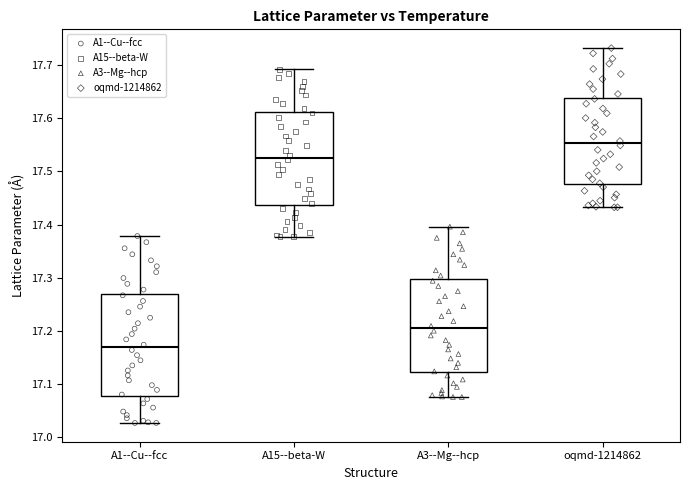

Reading left to right, read every box against the y-axis: the position of its median line, the range the box covers, and the ends of its whiskers. The values are not printed on the chart, so give them approximately, as read against the axis.

A1--Cu--fcc: median 17.17, box 17.08 to 17.27, whiskers 17.03 to 17.38
A15--beta-W: median 17.53, box 17.44 to 17.61, whiskers 17.38 to 17.69
A3--Mg--hcp: median 17.20, box 17.12 to 17.30, whiskers 17.08 to 17.40
oqmd-1214862: median 17.55, box 17.48 to 17.64, whiskers 17.43 to 17.73